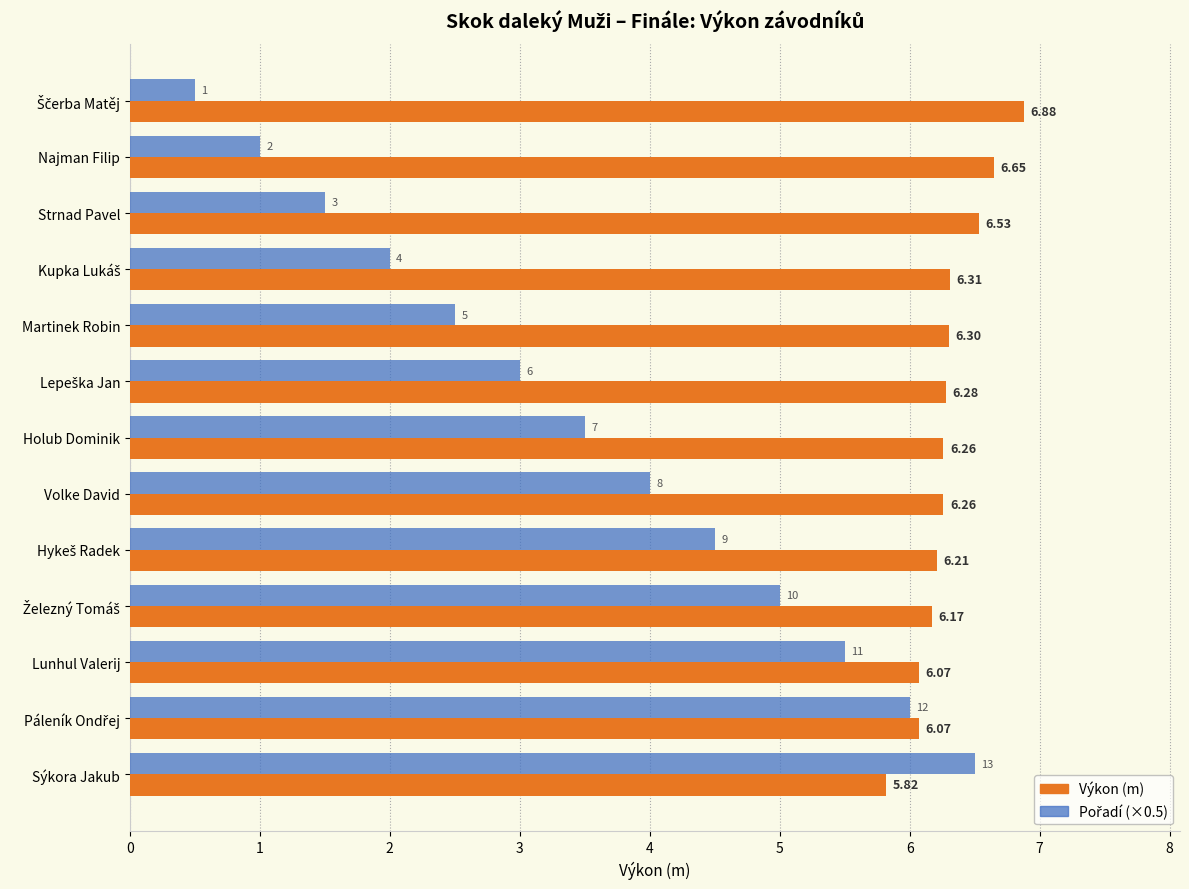

At which category is the sum across all series the highest?

Sýkora Jakub